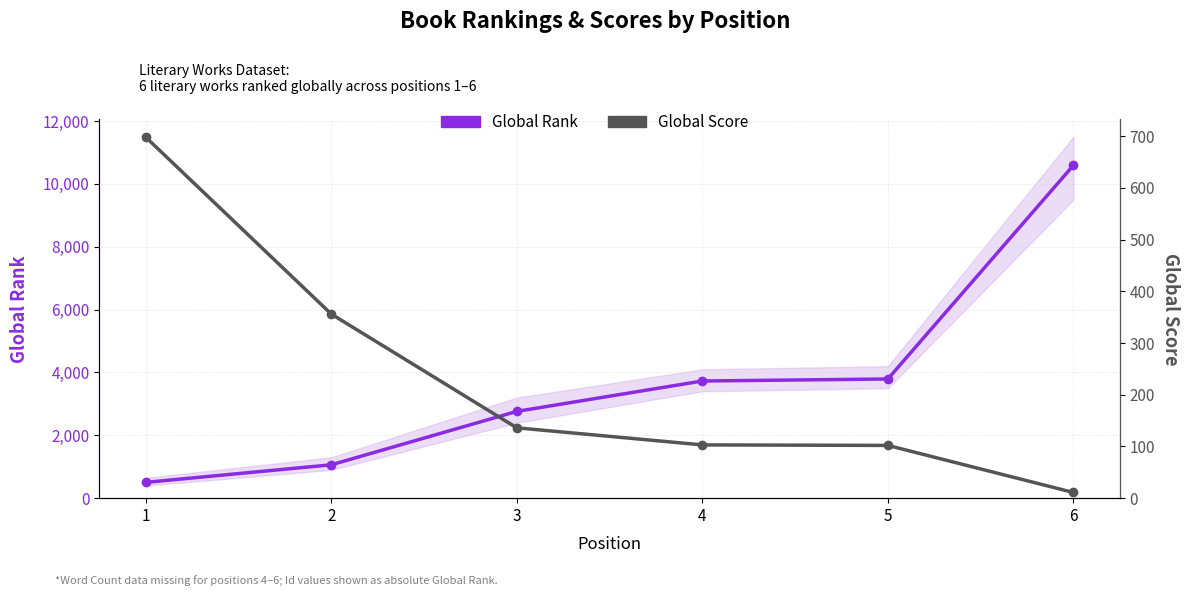

Where does the Global Rank series first go above 3729?

5